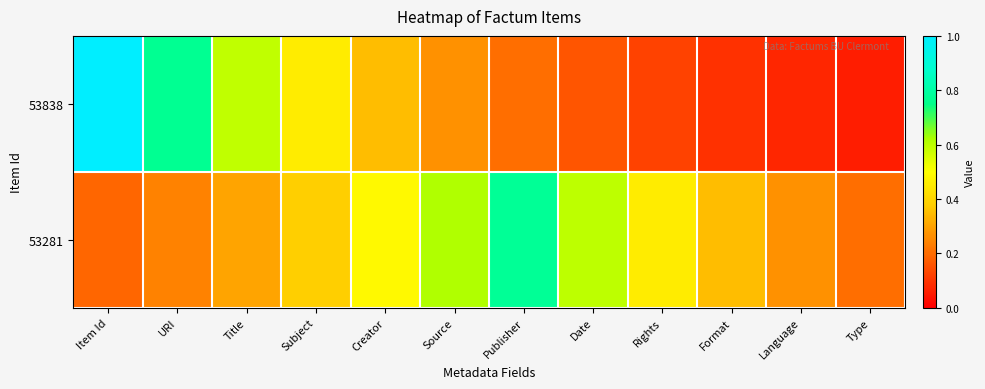

Which series has the largest total across all categories?

53281